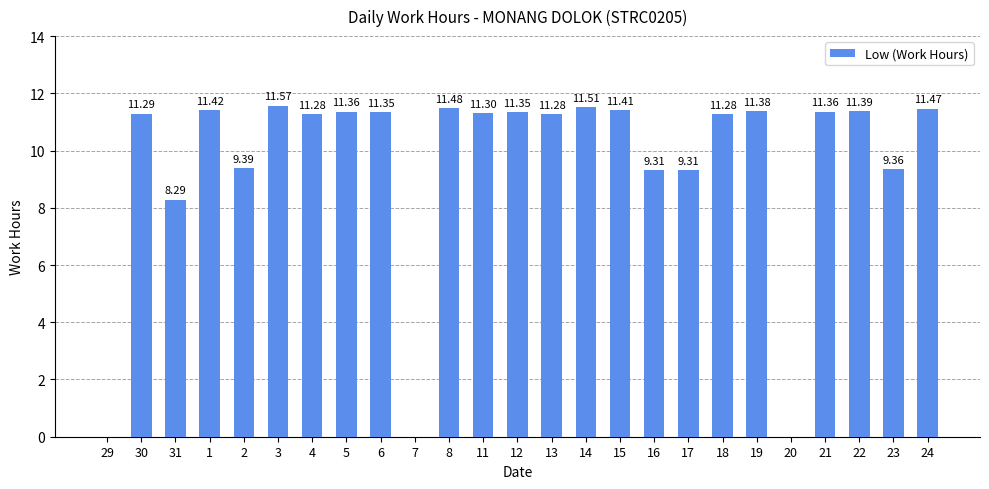

Count the number of data series in this chart.

1